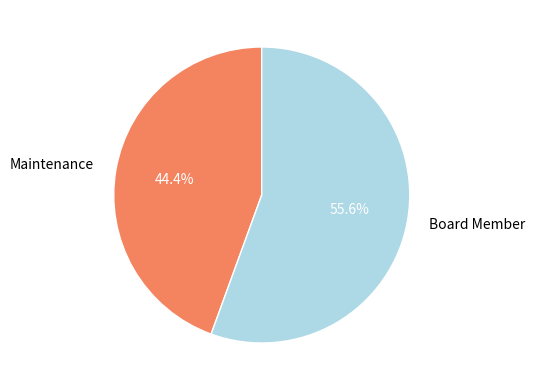

Is Maintenance the majority of the pie?

No